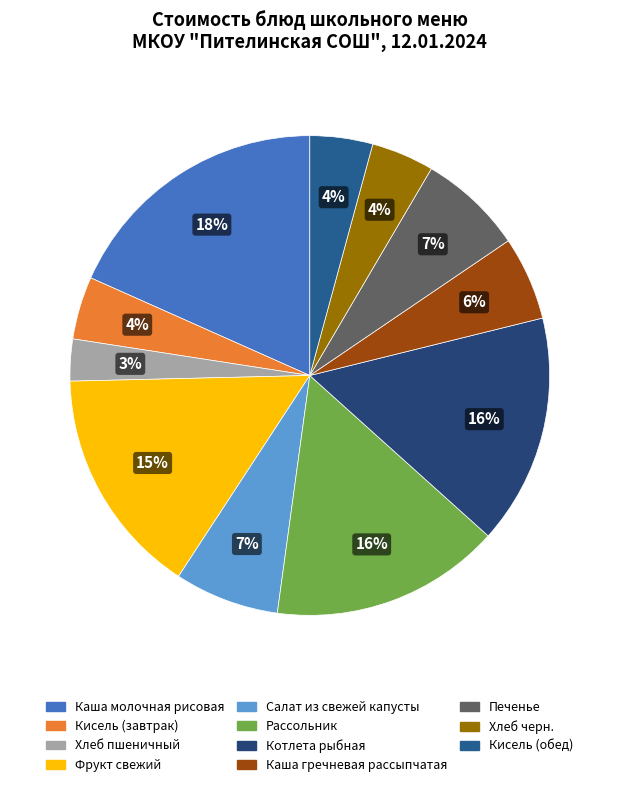

Between Каша молочная рисовая and Салат из свежей капусты, which is larger?

Каша молочная рисовая